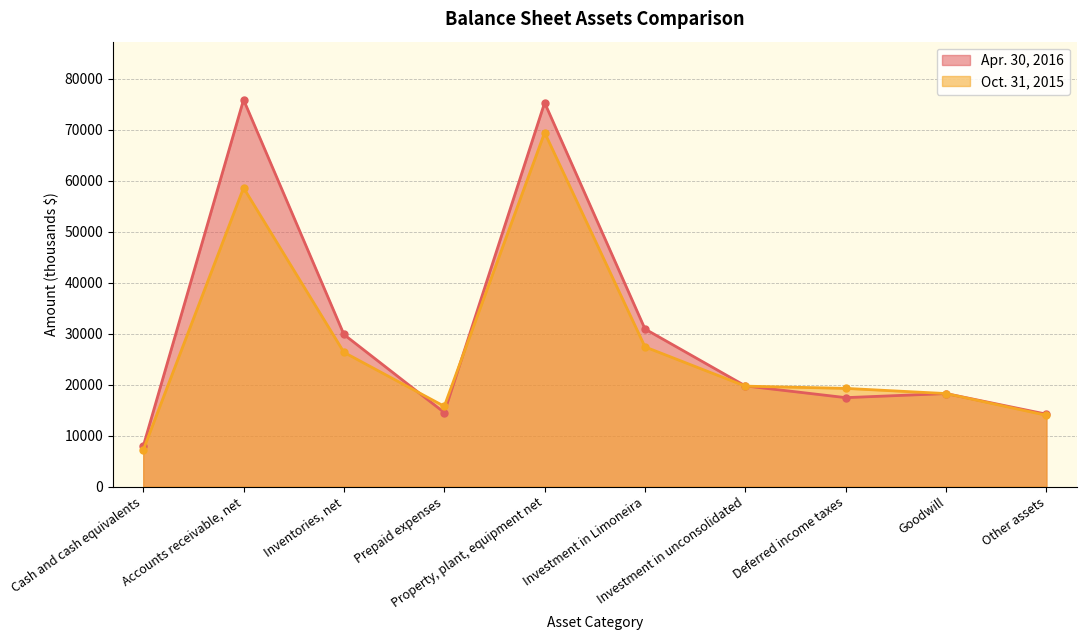

Rank the series at Accounts receivable, net from lowest to highest value.

Oct. 31, 2015, Apr. 30, 2016